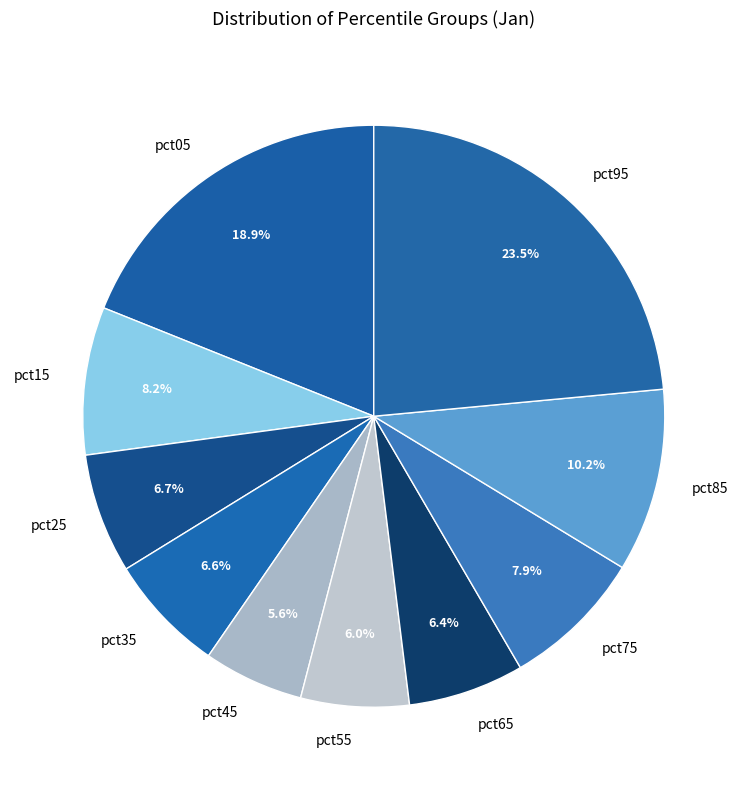

Which category has the biggest portion of the pie?

pct95